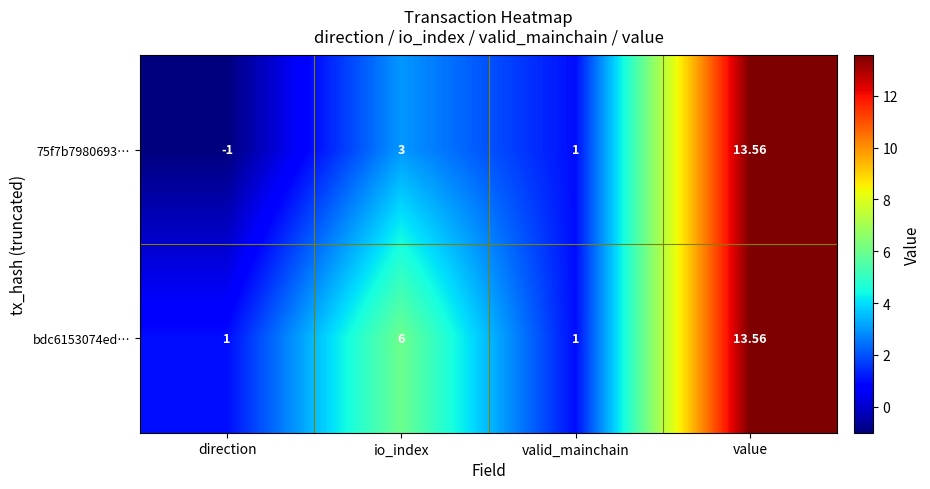

At which category does the chart reach its minimum across all series?

direction